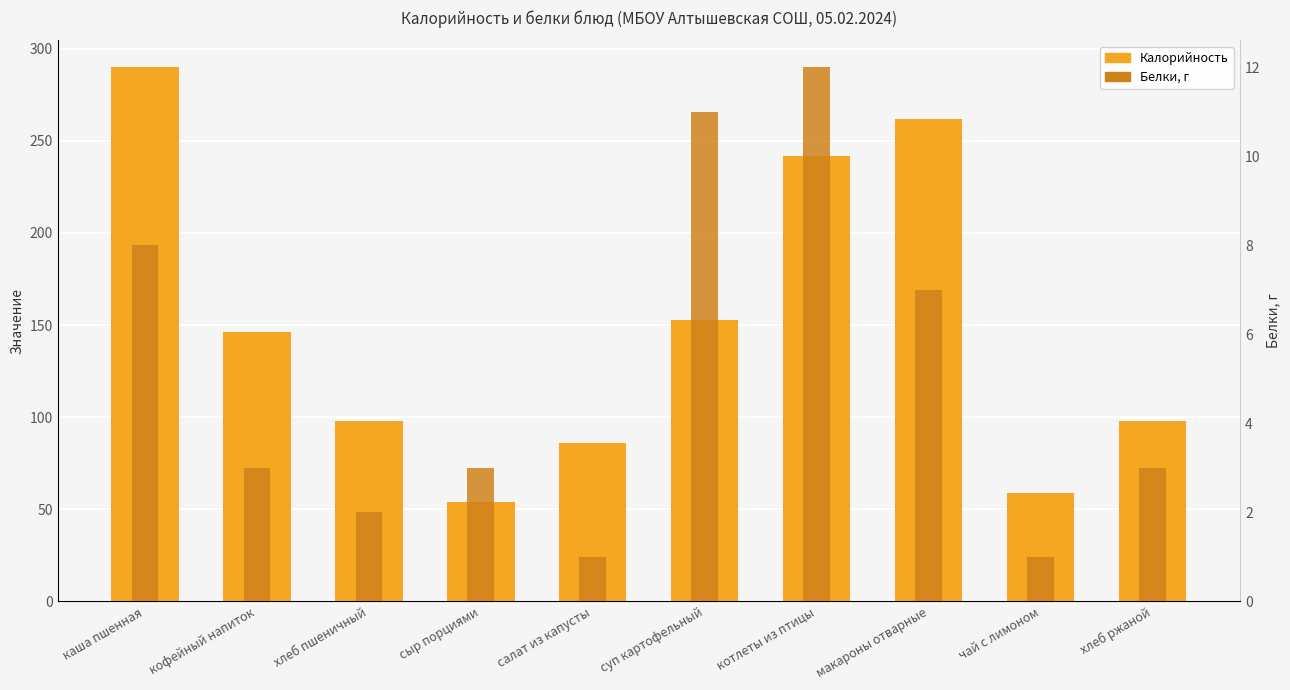

Which series has the widest spread of values?

Калорийность